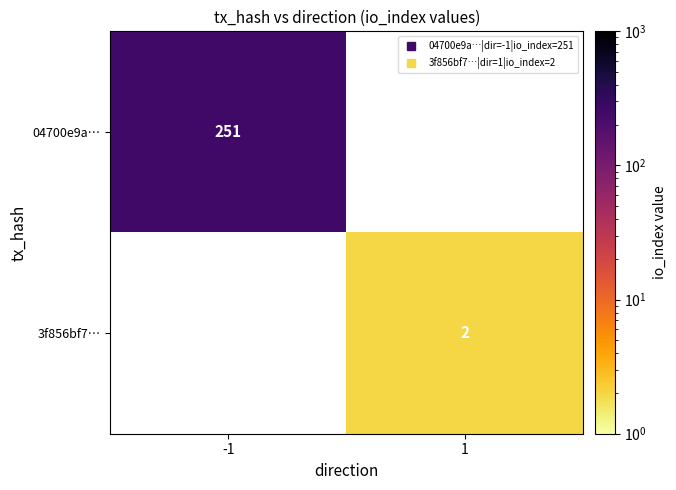

What is the greatest value displayed?

251.0